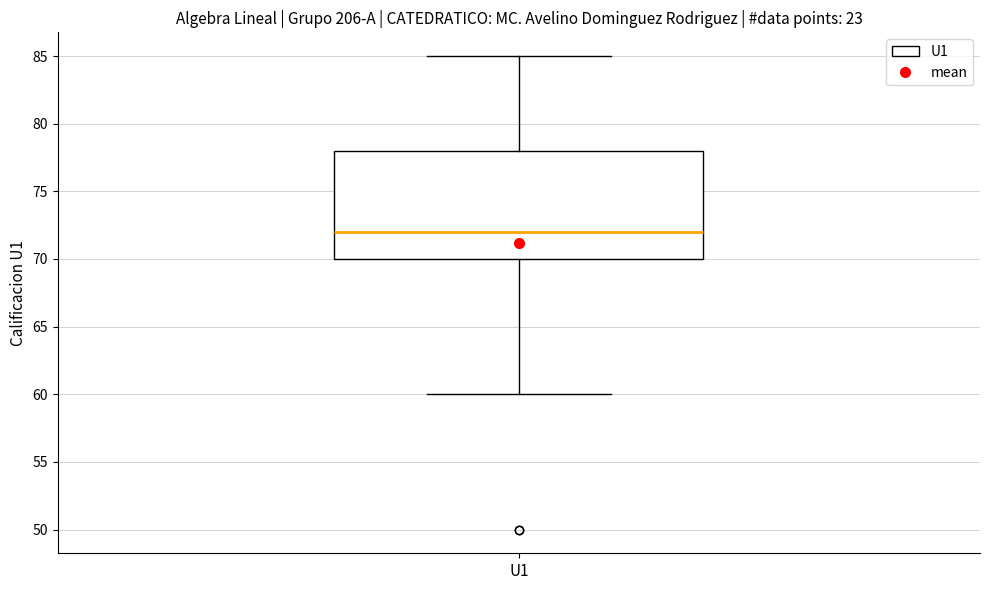

Transcribe this box plot: give where the median line is, the range the box spans, and where the two whiskers end, as read against the y-axis. The values are not printed on the chart, so give them approximately, as read against the axis.

median 72, box 70 to 78, whiskers 60 to 85